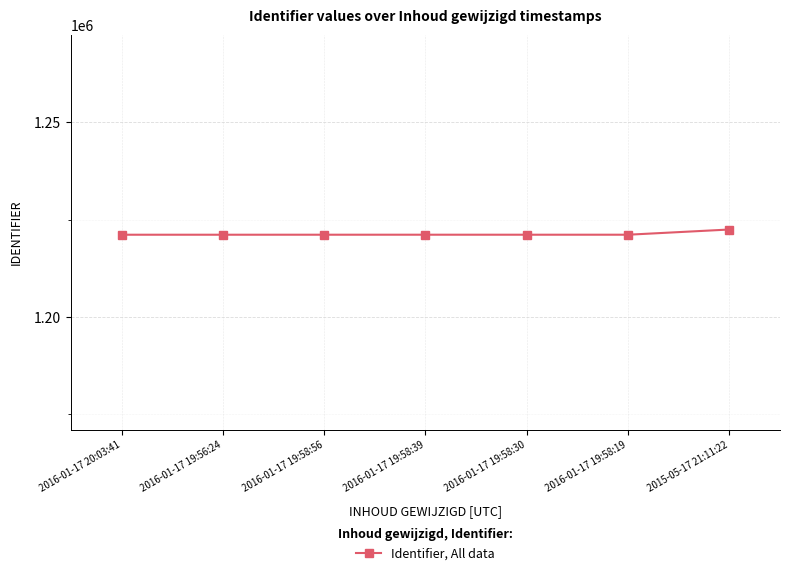

What is the average value?

1221288